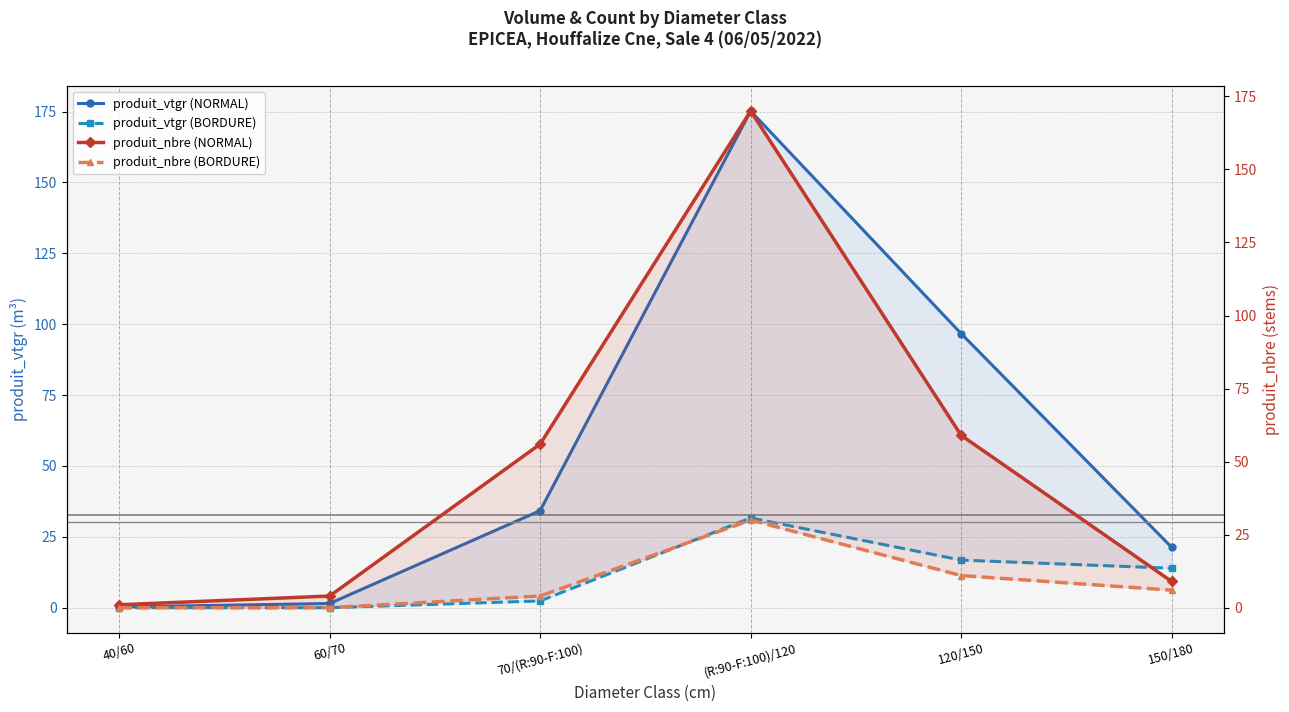

What is the spread (max minus min) of values at 60/70?

4.0